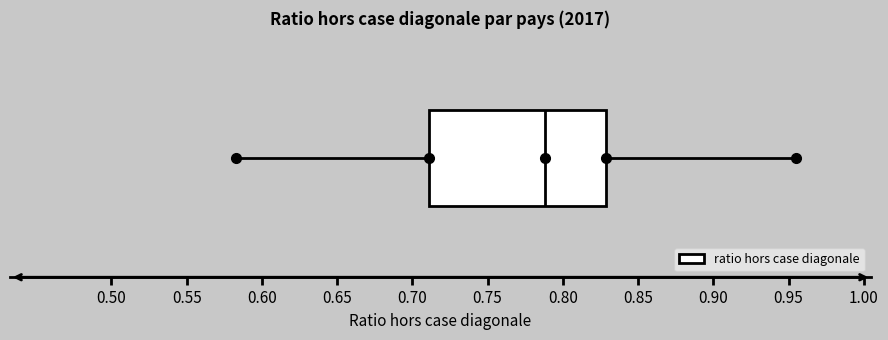

Where is the left edge of the box on the x-axis? The values are not printed on the chart, so give them approximately, as read against the axis.

0.710